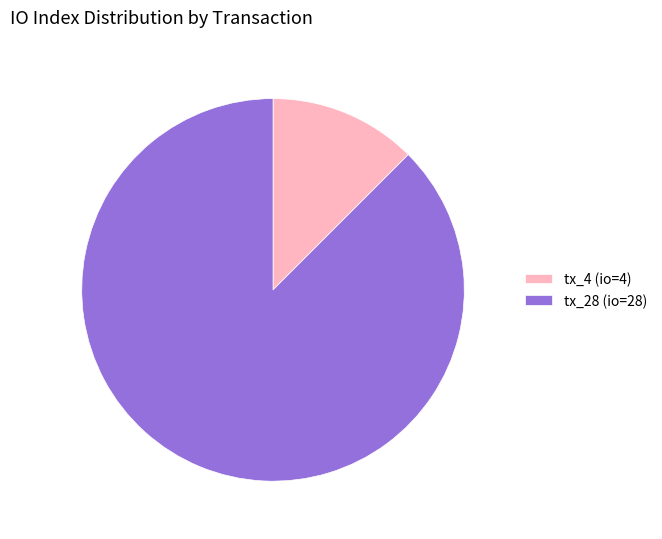

The tx_4 (io=4) slice represents 19% of the pie. True or false?

False